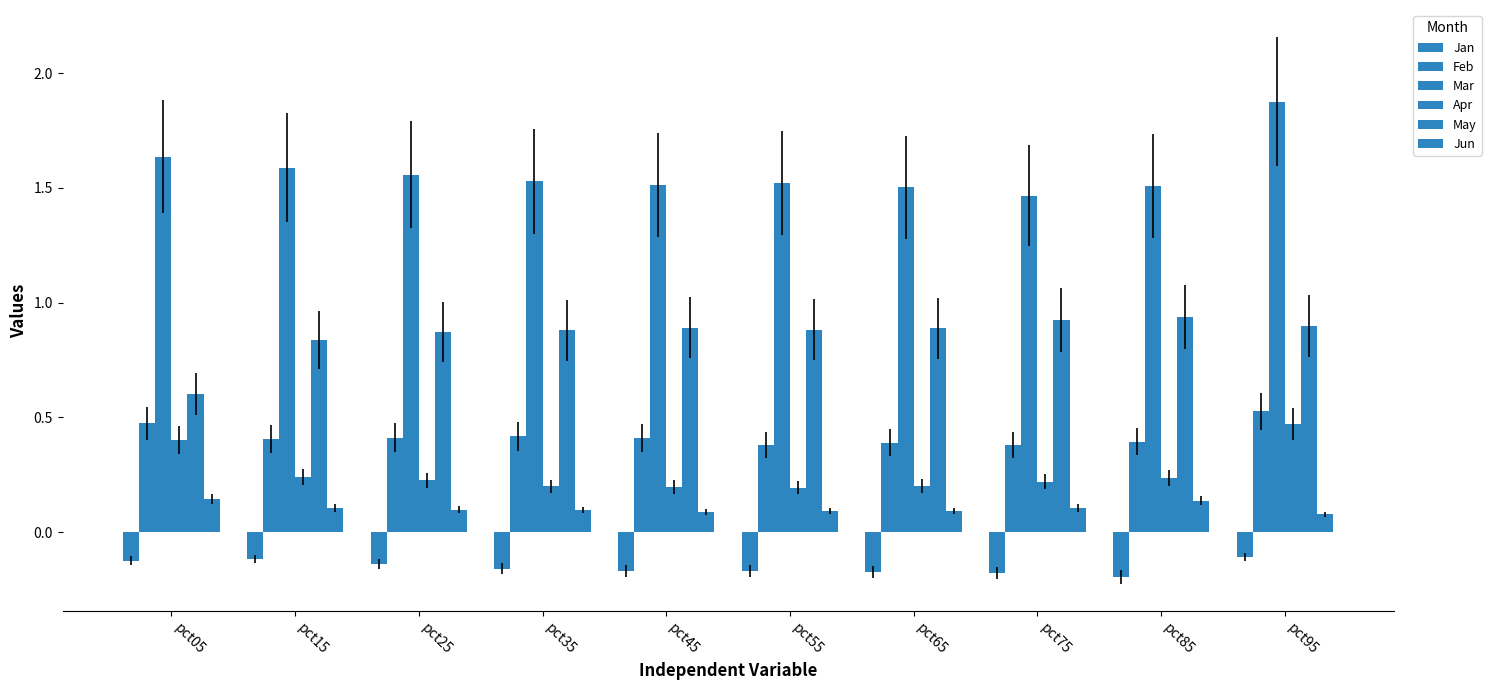

Are the bars grouped side by side (vs. stacked)?

Yes